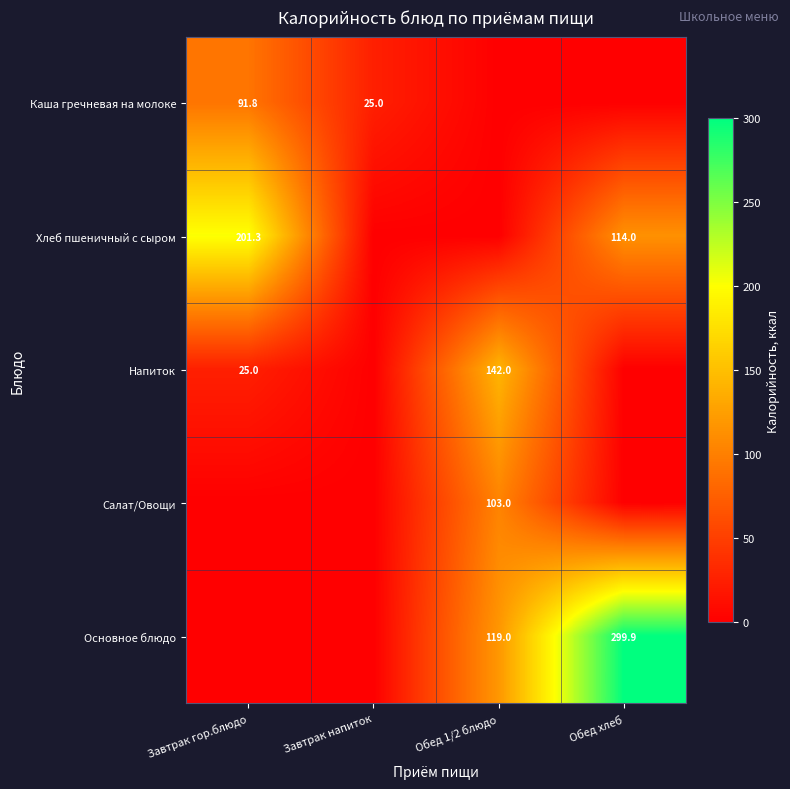

What is the total value across all series at Завтрак гор.блюдо?

318.1